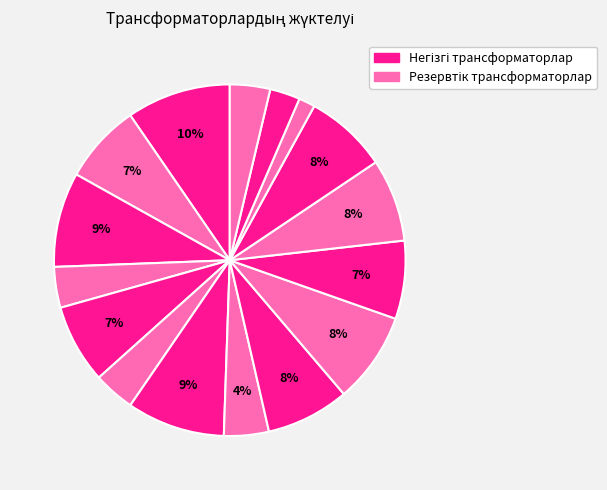

How many slices are in this pie chart?

16